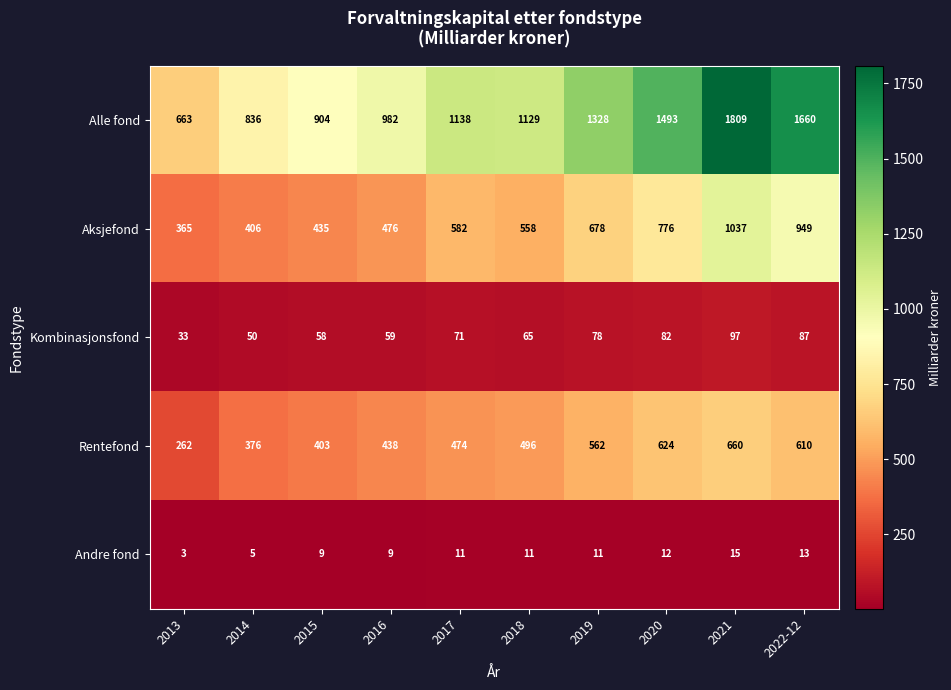

At 2016, list the series in order from smallest to largest.

Andre fond, Kombinasjonsfond, Rentefond, Aksjefond, Alle fond